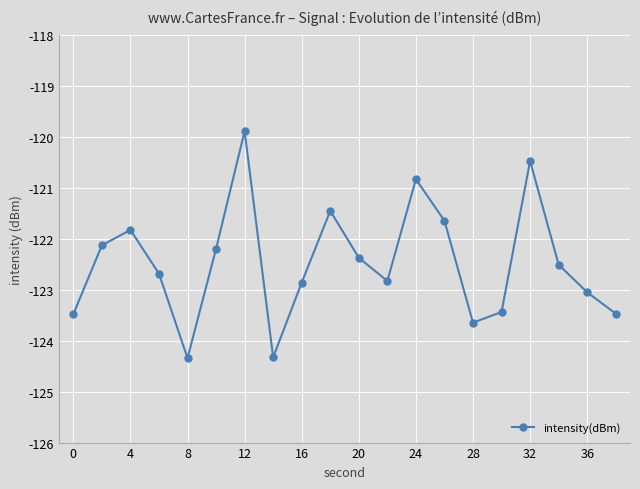

What is the value of the 18th point from the left?

-122.5